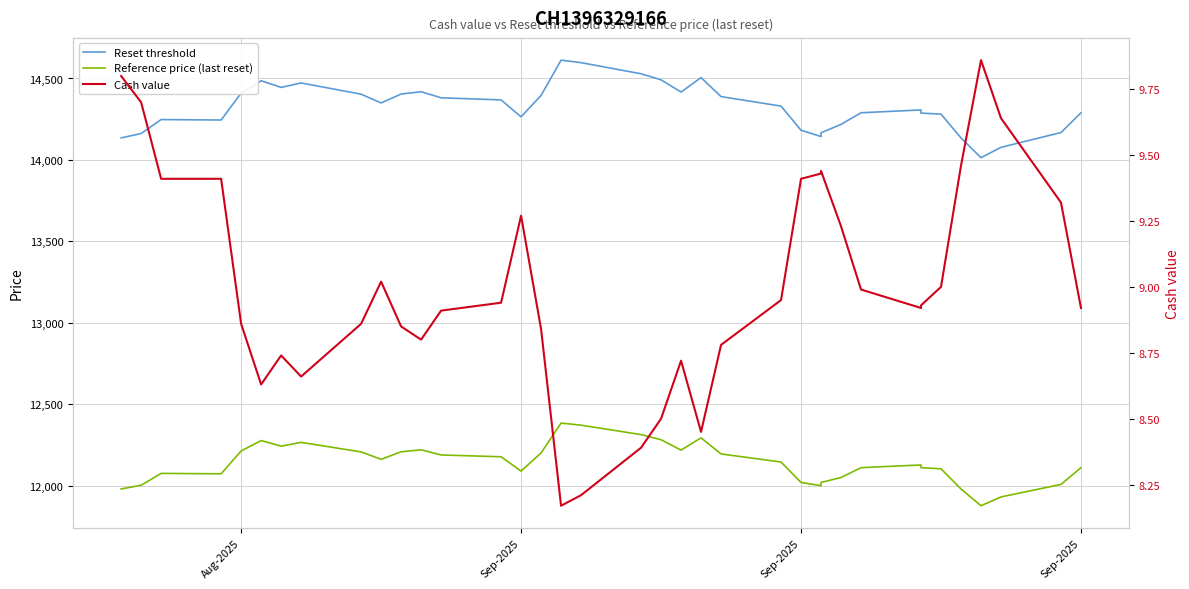

The value of Reference price (last reset) at Sep-2025 is 6764.3. True or false?

False